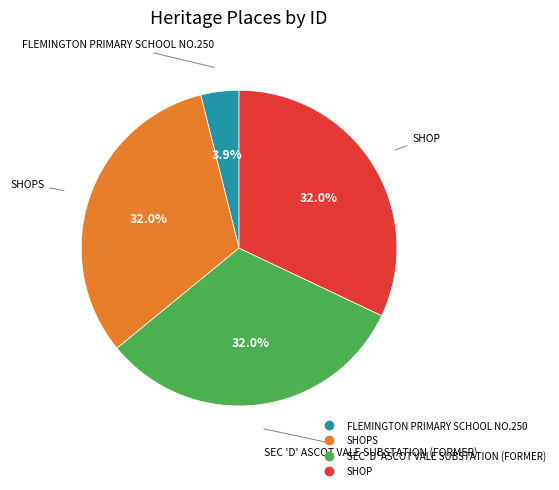

Is there a majority slice in this chart?

No